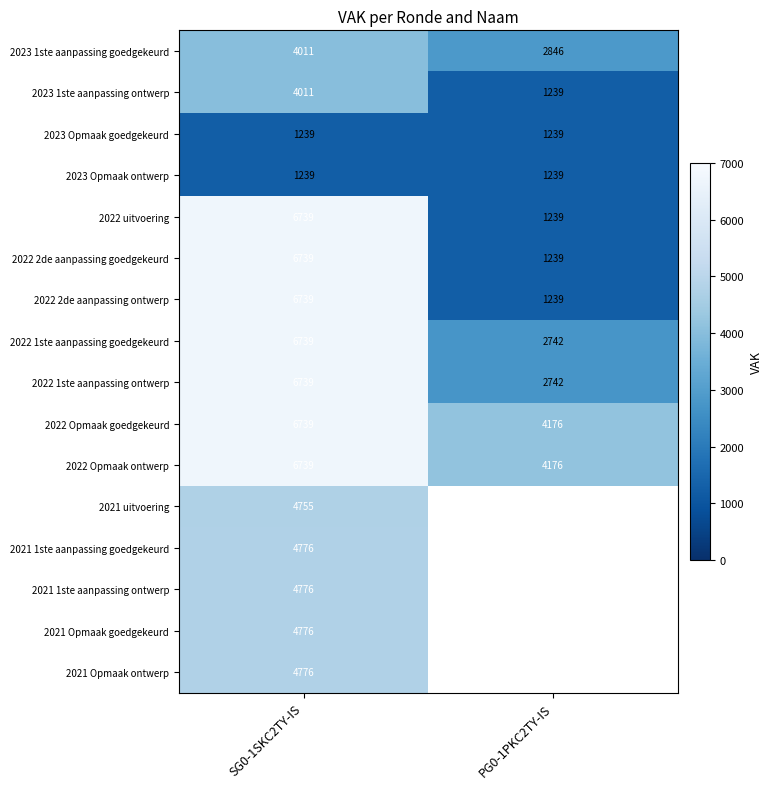

What is the spread (max minus min) of values at SG0-1SKC2TY-IS?

5500